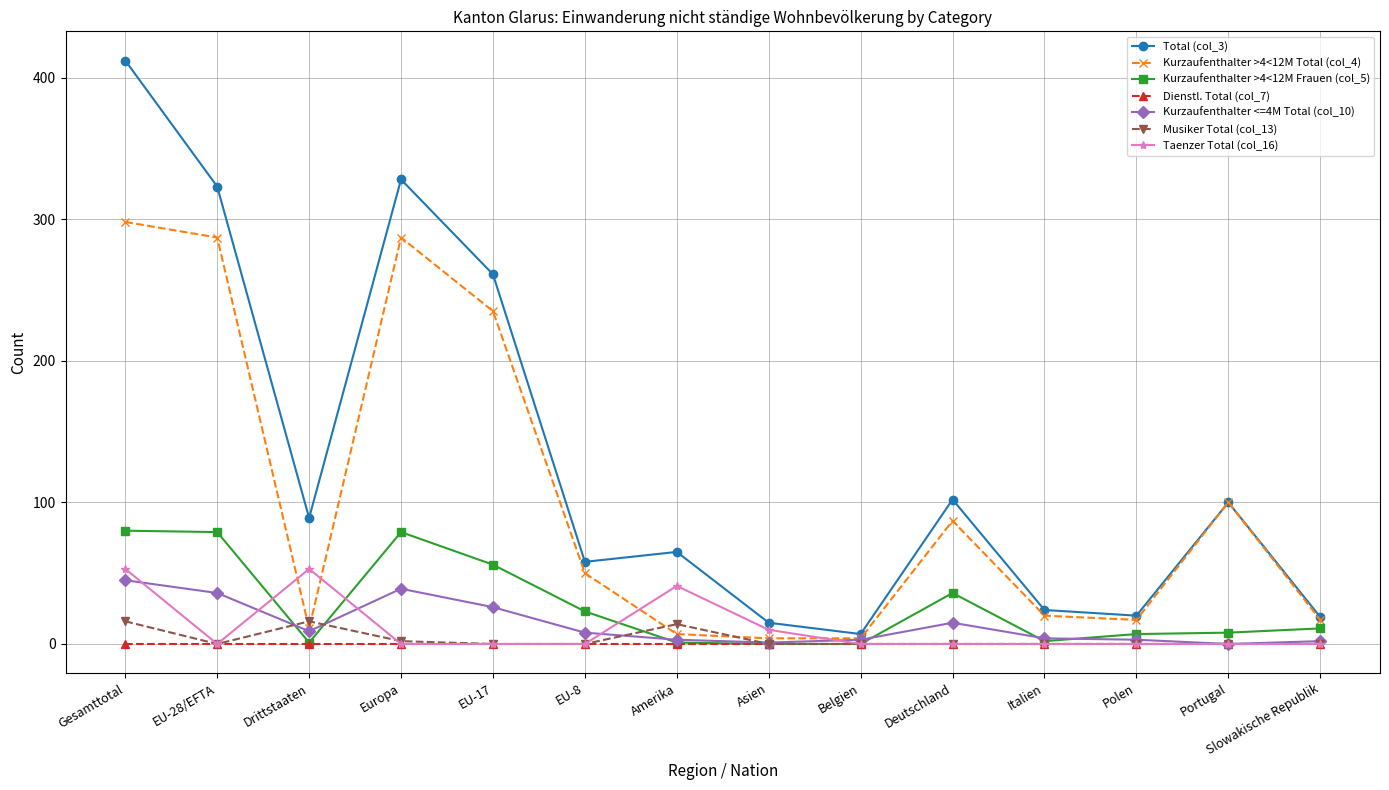

True or false: Kurzaufenthalter >4<12M Frauen (col_5) has more than 1 interior local peaks.

True